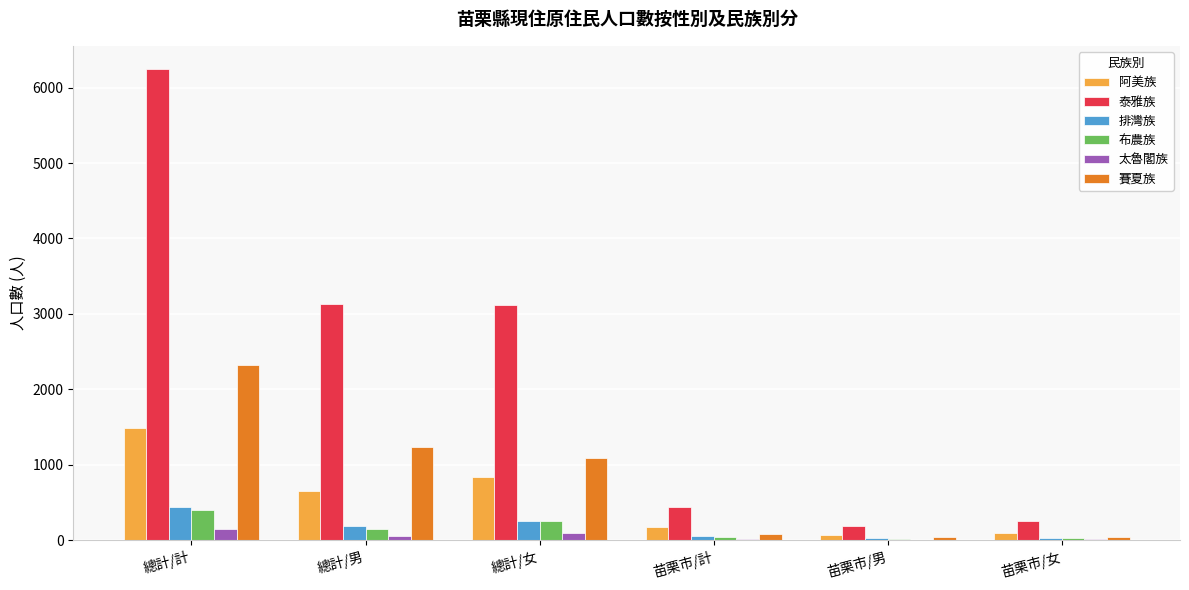

What is the sum of the 太魯閣族 values at 苗栗市/計 and 總計/女?

104